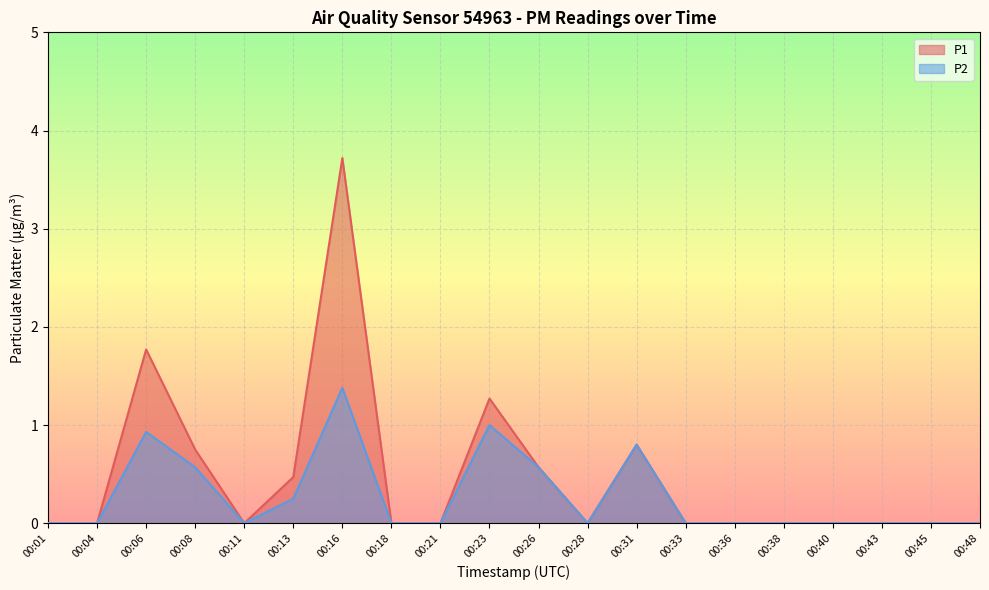

Rank the series at 00:31 from lowest to highest value.

P1, P2